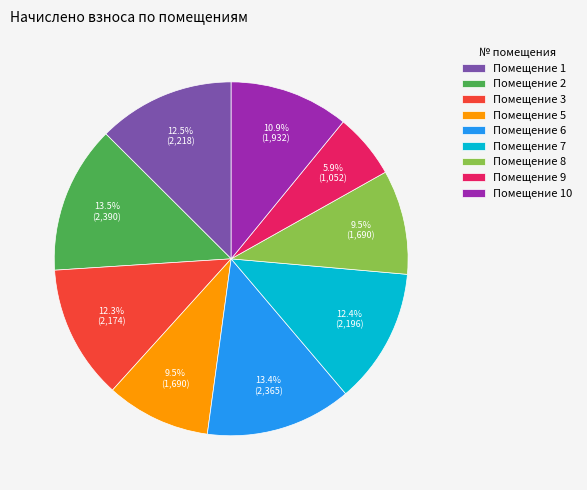

Is there any slice that represents more than half of the pie?

No